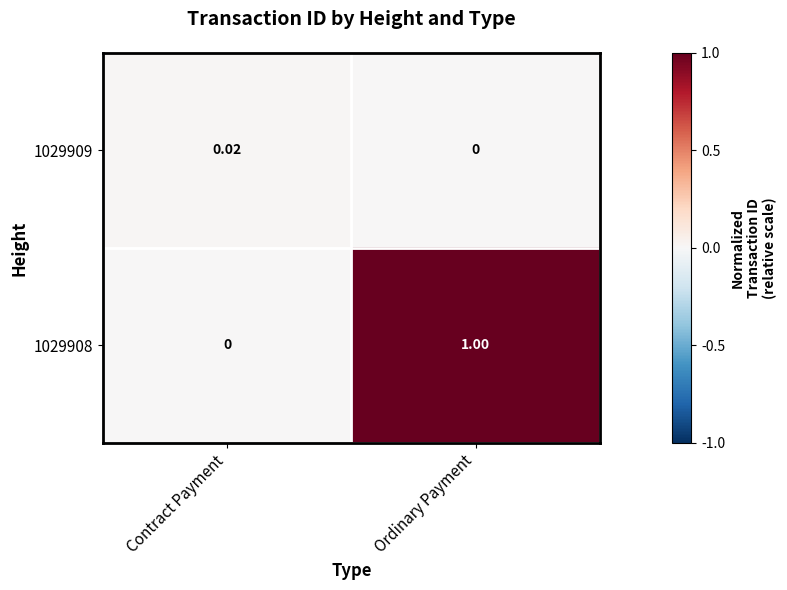

Rank the categories by 1029908 value from highest to lowest.

Ordinary Payment, Contract Payment